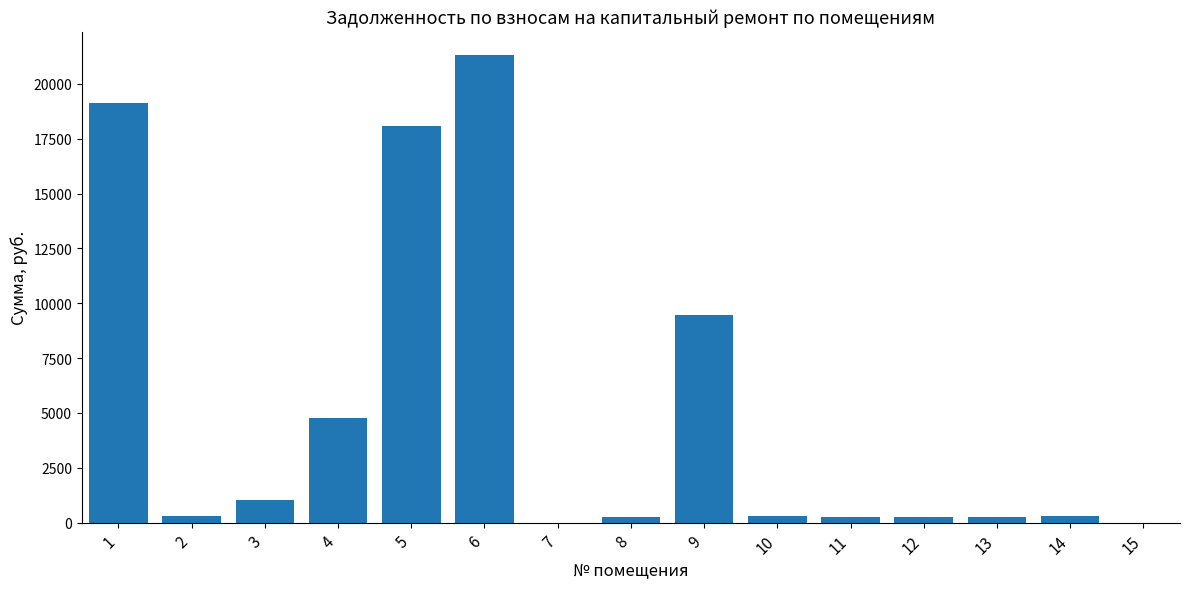

What is the maximum value shown in the chart?

21303.4